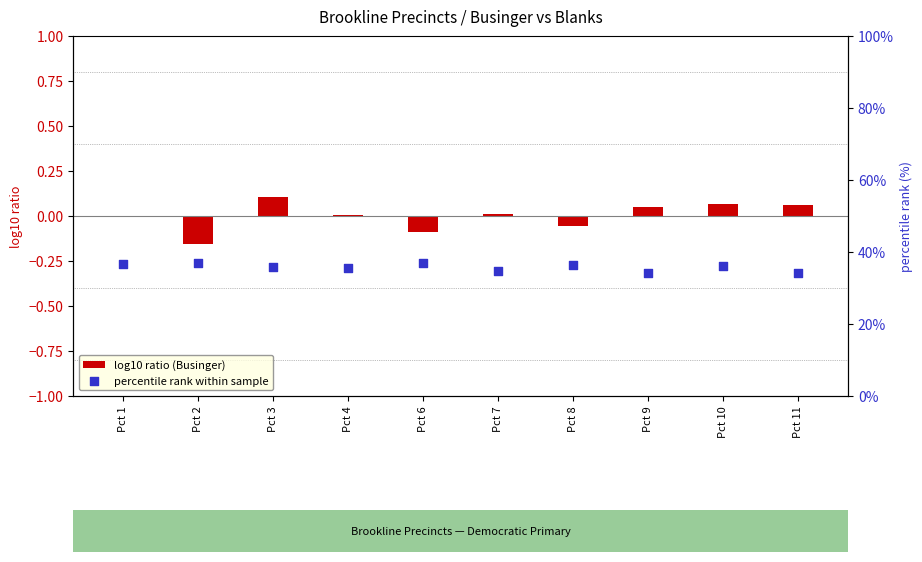

Which series has the largest Y range (max minus min)?

percentile rank within sample